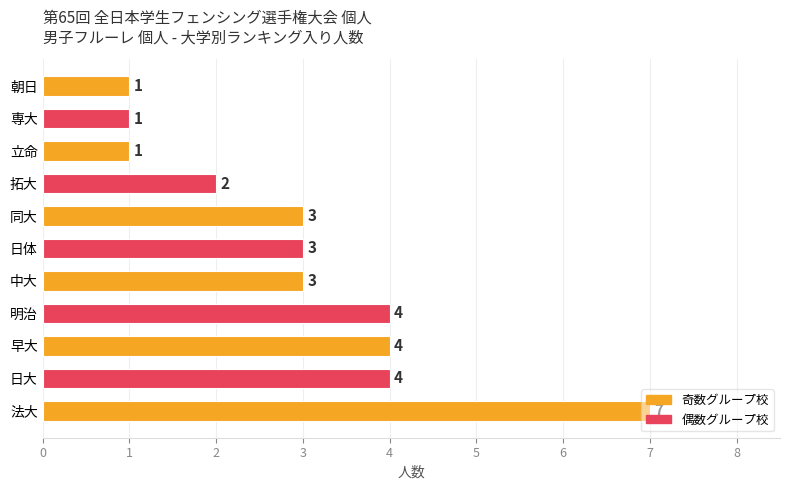

The chart shows a value of 1 at 朝日. True or false?

True